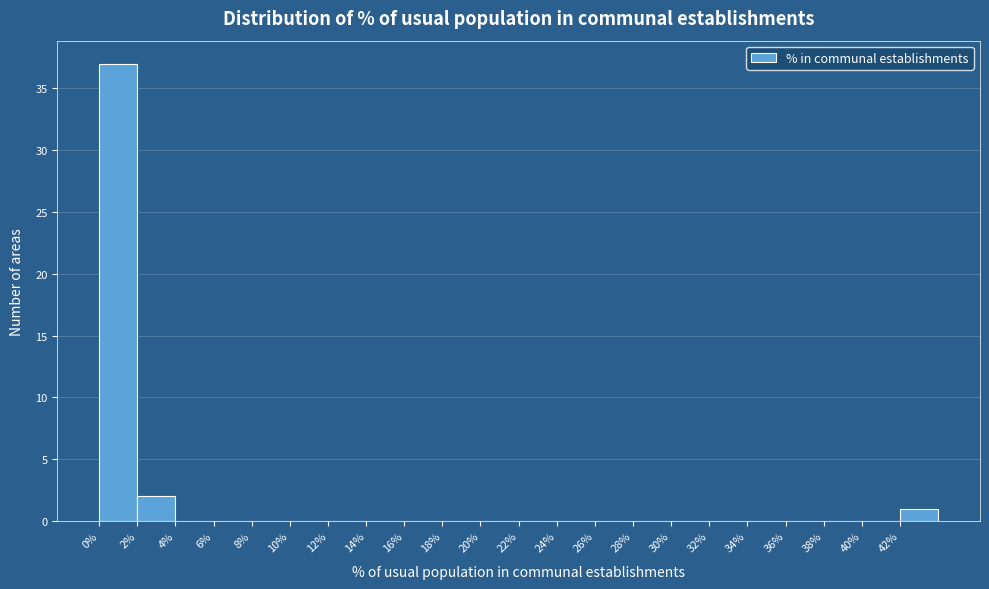

Reading left to right, transcribe this chart: for each bar, give the range it covers on the x-axis and its height. The values are not printed on the chart, so give them approximately, as read against the axis.

0 to 2: 37
2 to 4: 2
4 to 6: 0
6 to 8: 0
8 to 10: 0
10 to 12: 0
12 to 14: 0
14 to 16: 0
16 to 18: 0
18 to 20: 0
20 to 22: 0
22 to 24: 0
24 to 26: 0
26 to 28: 0
28 to 30: 0
30 to 32: 0
32 to 34: 0
34 to 36: 0
36 to 38: 0
38 to 40: 0
40 to 42: 0
42 to 44: 1